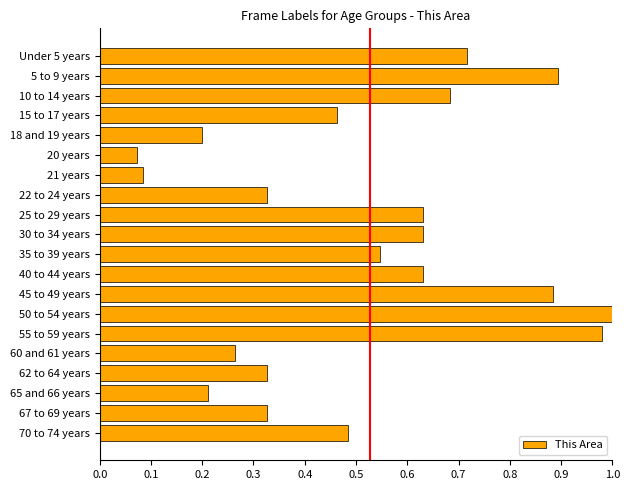

What position from the bottom is 55 to 59 years?

6